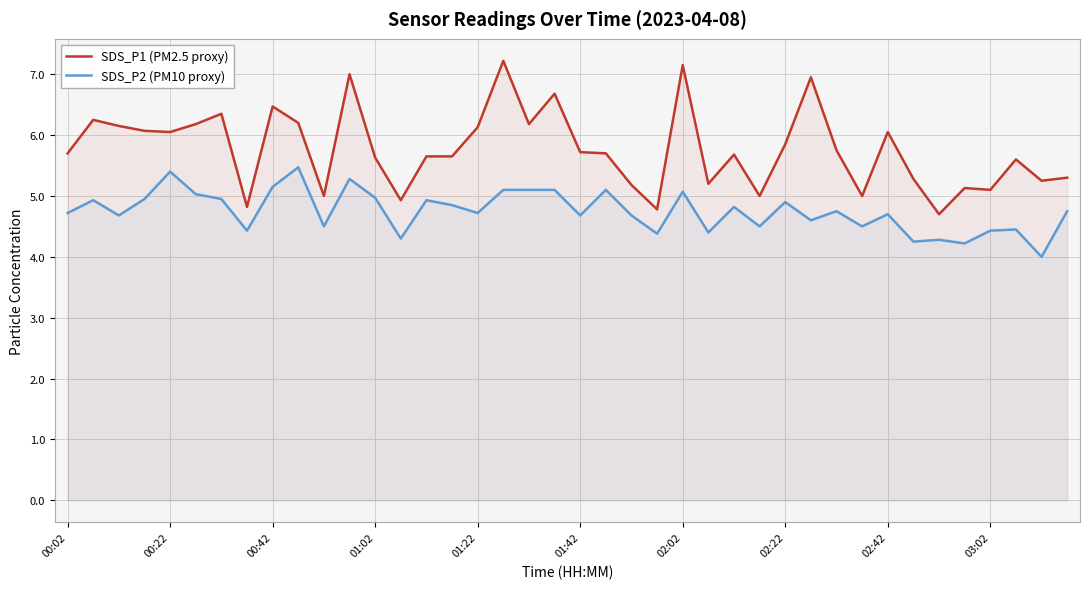

True or false: SDS_P2 (PM10 proxy) and SDS_P1 (PM2.5 proxy) cross at least once.

False